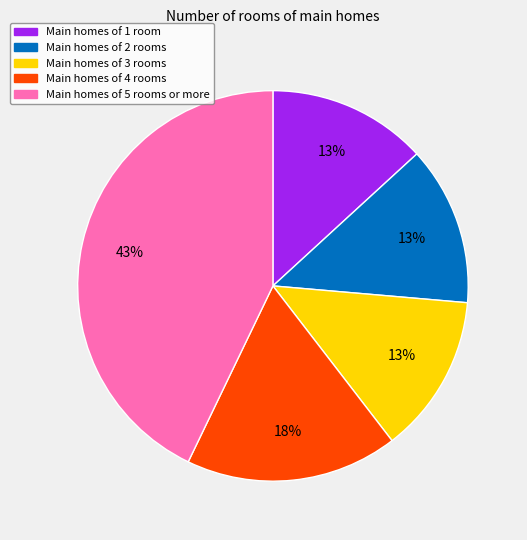

The Main homes of 2 rooms slice represents 27% of the pie. True or false?

False